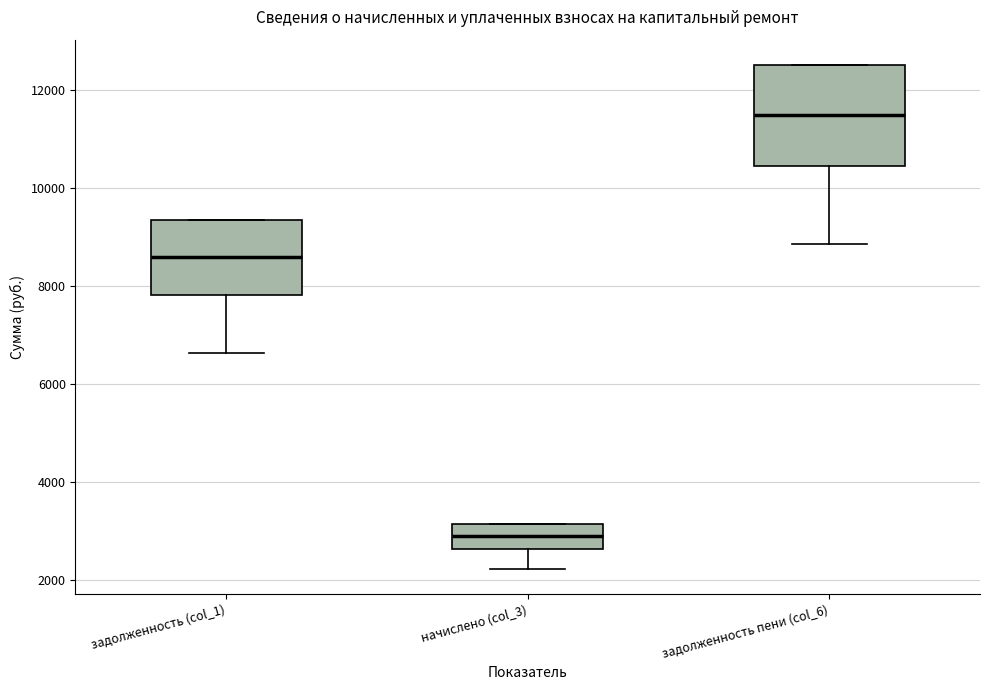

Reading left to right, transcribe this box plot: for each box, give where its median line is, the range the box spans, and where its two whiskers end, as read against the y-axis. The values are not printed on the chart, so give them approximately, as read against the axis.

задолженность (col_1): median 8600, box 7800 to 9400, whiskers 6600 to 9400
начислено (col_3): median 2800, box 2600 to 3200, whiskers 2200 to 3200
задолженность пени (col_6): median 11400, box 10400 to 12600, whiskers 8800 to 12600